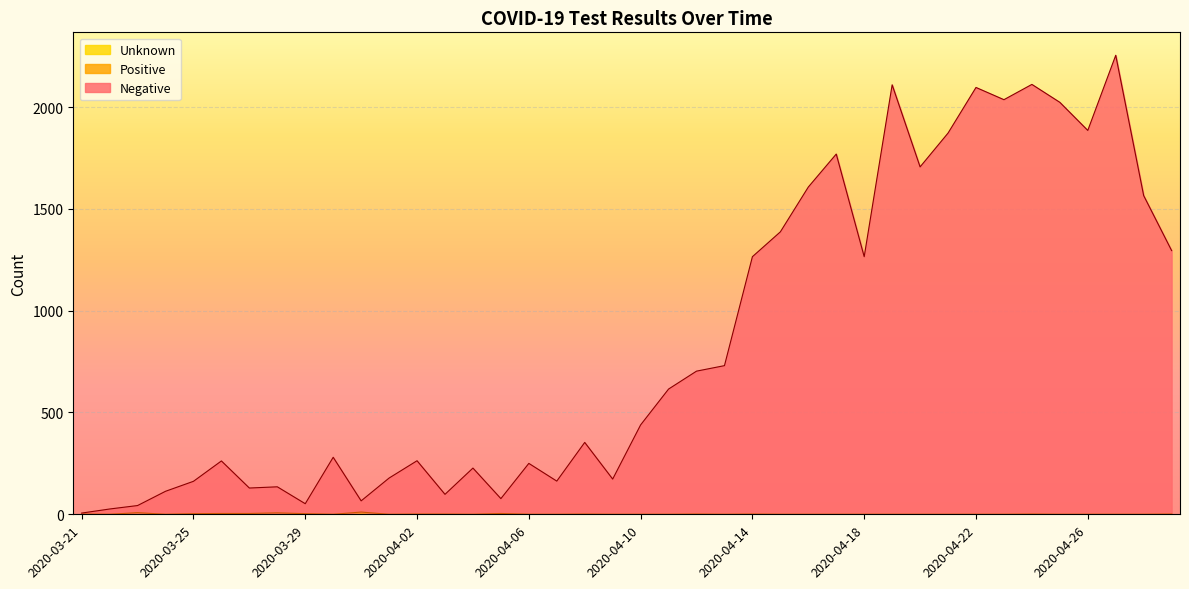

At how many categories does at least one series exceed 2101?

3